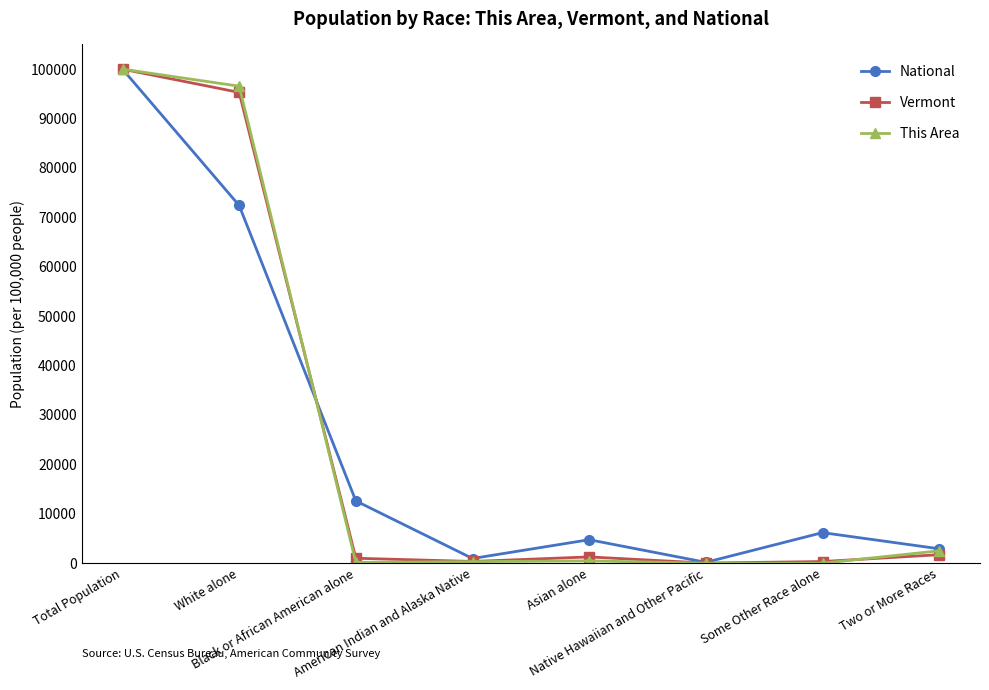

How many data points in This Area are less than 470?

4